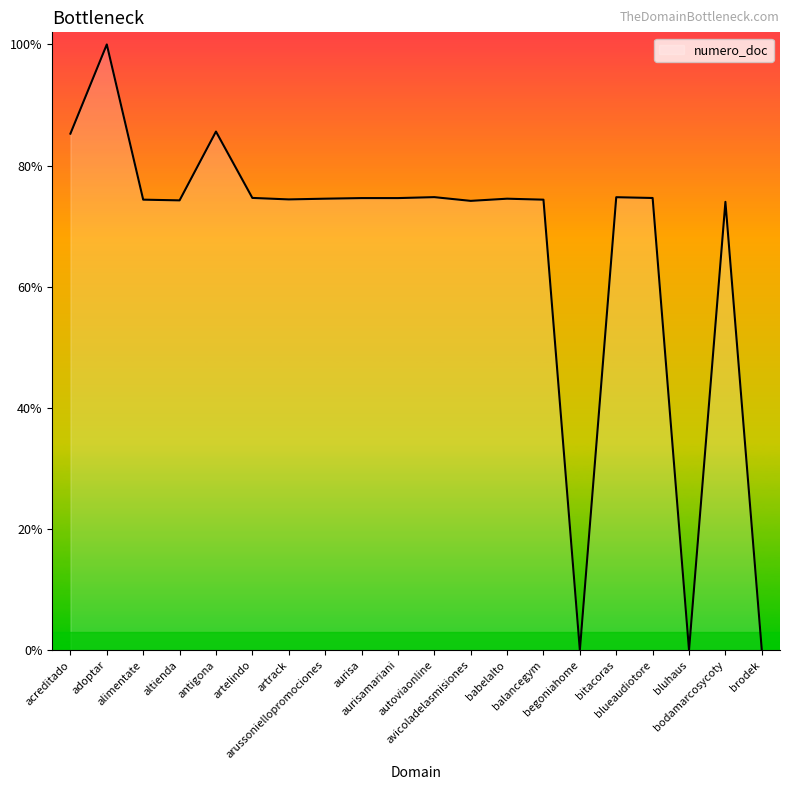

At which category does the data reach its first local valley?

altienda